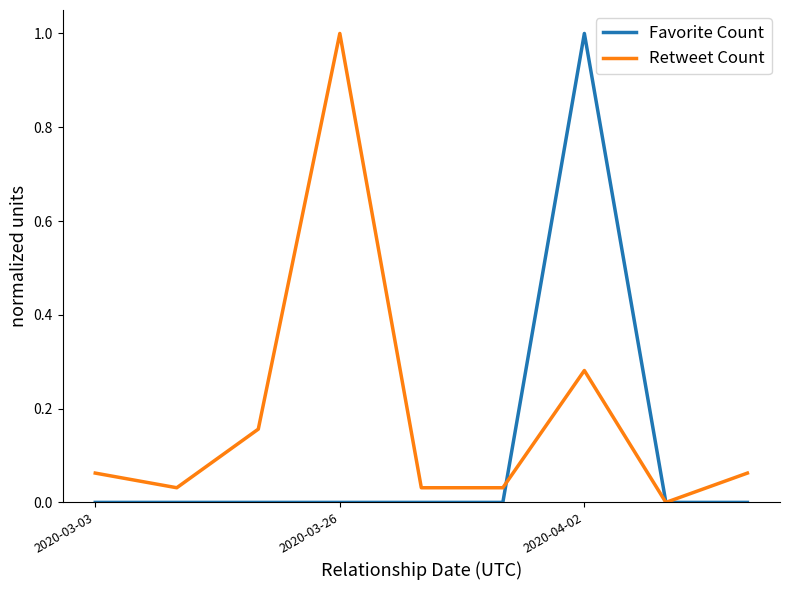

Which series has the largest total across all categories?

Retweet Count